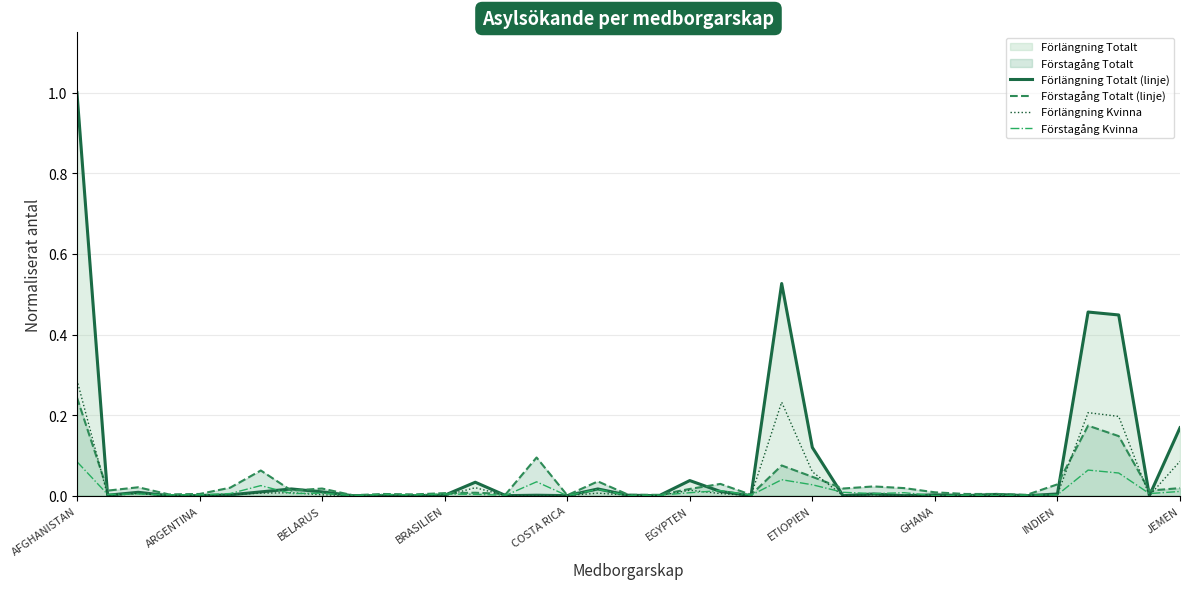

Which series has the widest spread of values?

Förlängning Totalt (linje)